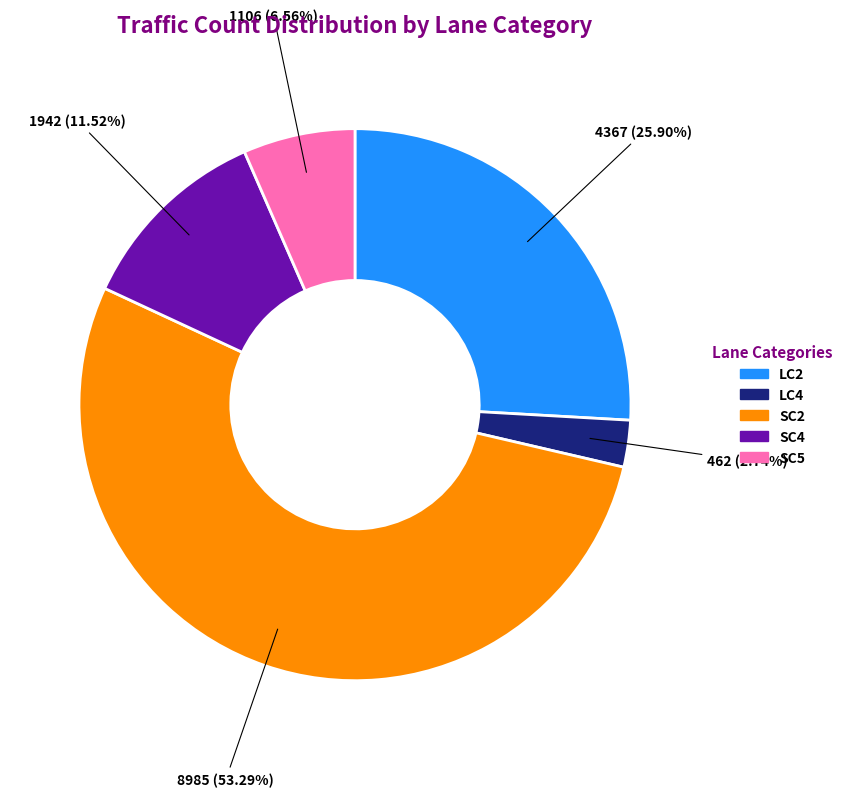

Is there any slice that represents more than half of the pie?

Yes